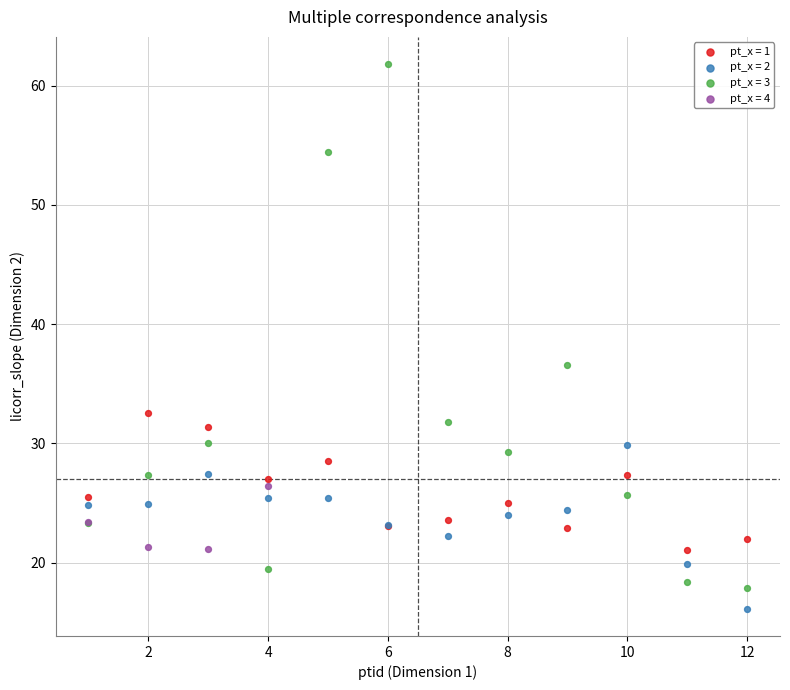

Which series has the largest Y range (max minus min)?

pt_x = 3